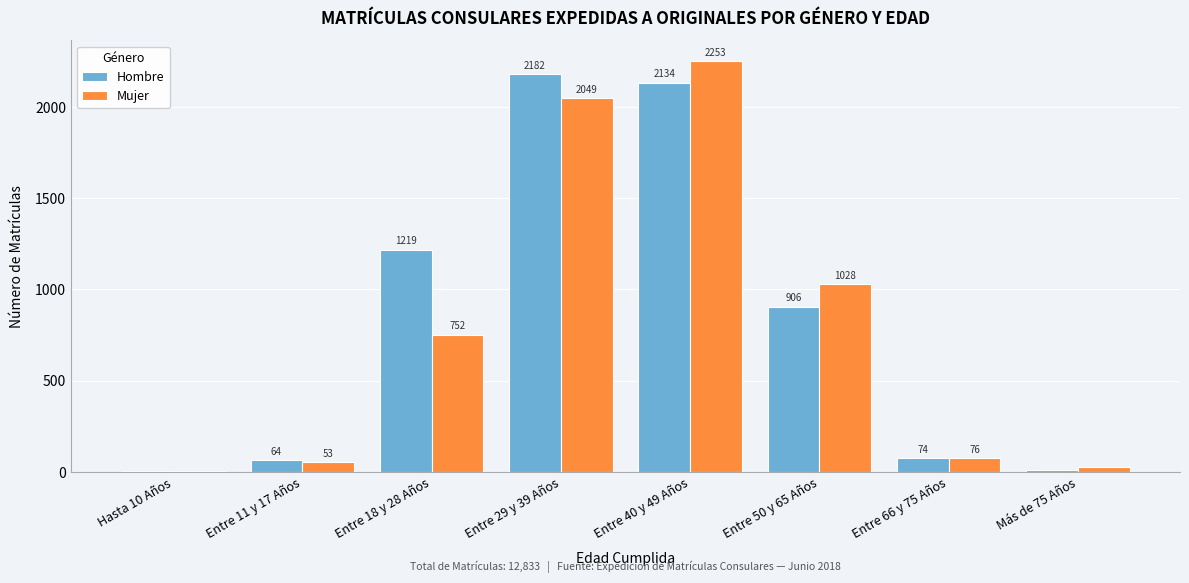

Reading left to right, list all the values displayed in this chart.

Hombre: Hasta 10 Años=4	Entre 11 y 17 Años=64	Entre 18 y 28 Años=1219	Entre 29 y 39 Años=2182	Entre 40 y 49 Años=2134	Entre 50 y 65 Años=906	Entre 66 y 75 Años=74	Más de 75 Años=8
Mujer: Hasta 10 Años=6	Entre 11 y 17 Años=53	Entre 18 y 28 Años=752	Entre 29 y 39 Años=2049	Entre 40 y 49 Años=2253	Entre 50 y 65 Años=1028	Entre 66 y 75 Años=76	Más de 75 Años=25